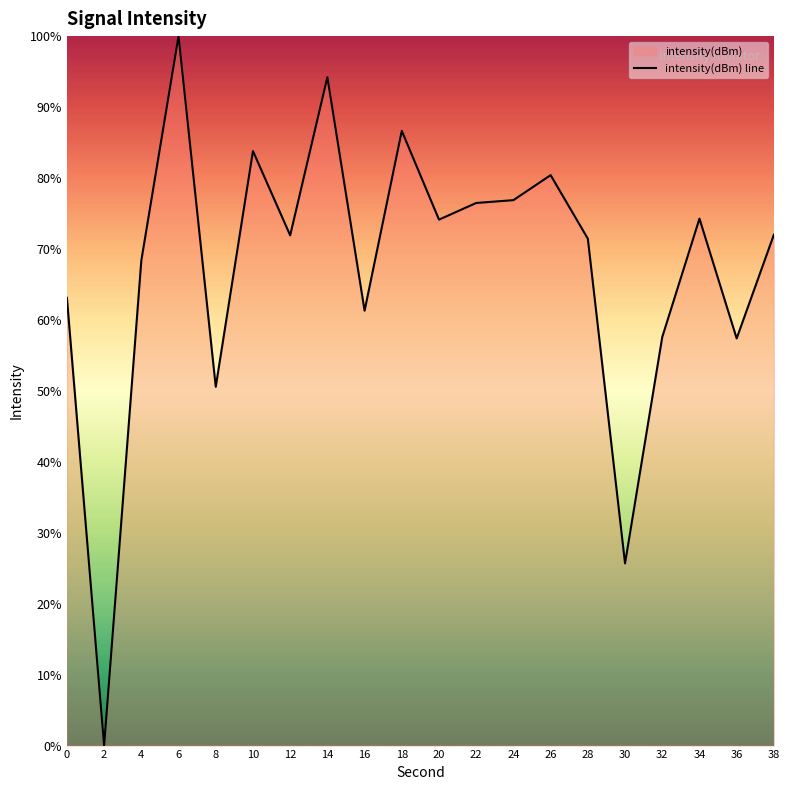

Where is the first local maximum?

6